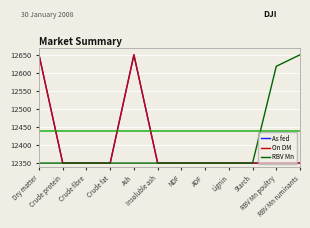

Which category has the highest value across all series?

Dry matter